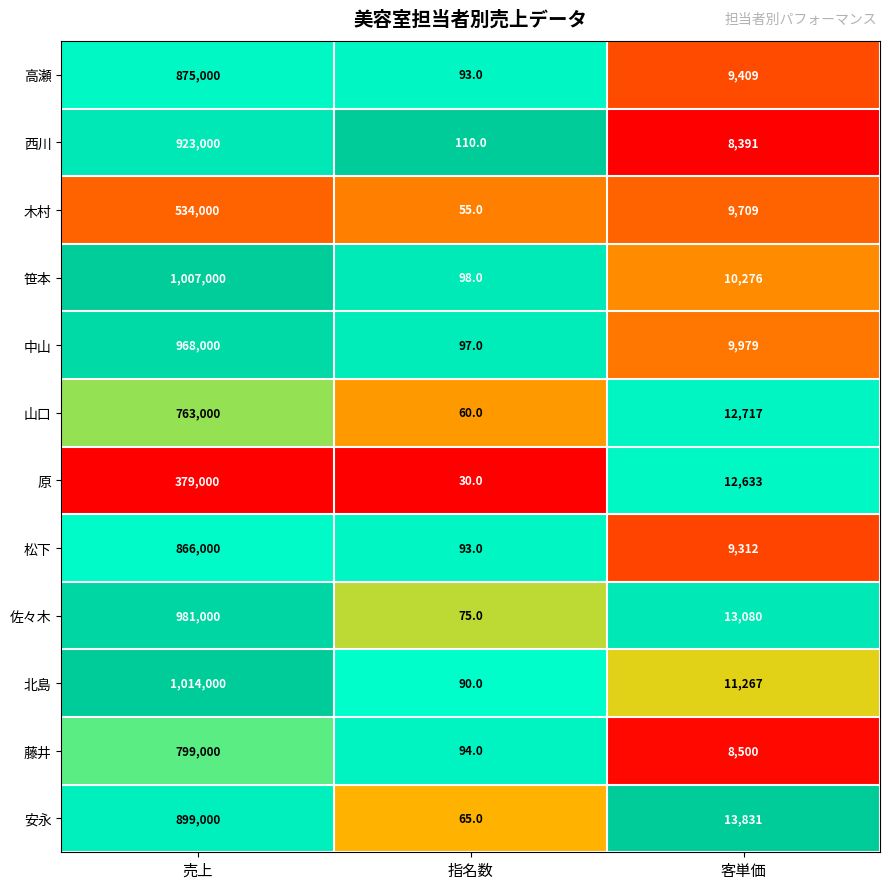

How many distinct data groups are displayed?

12